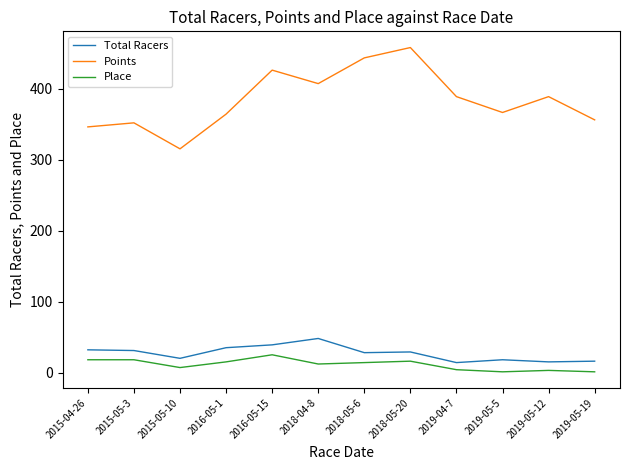

What is the difference between the maximum and minimum values in the Points series?

142.8